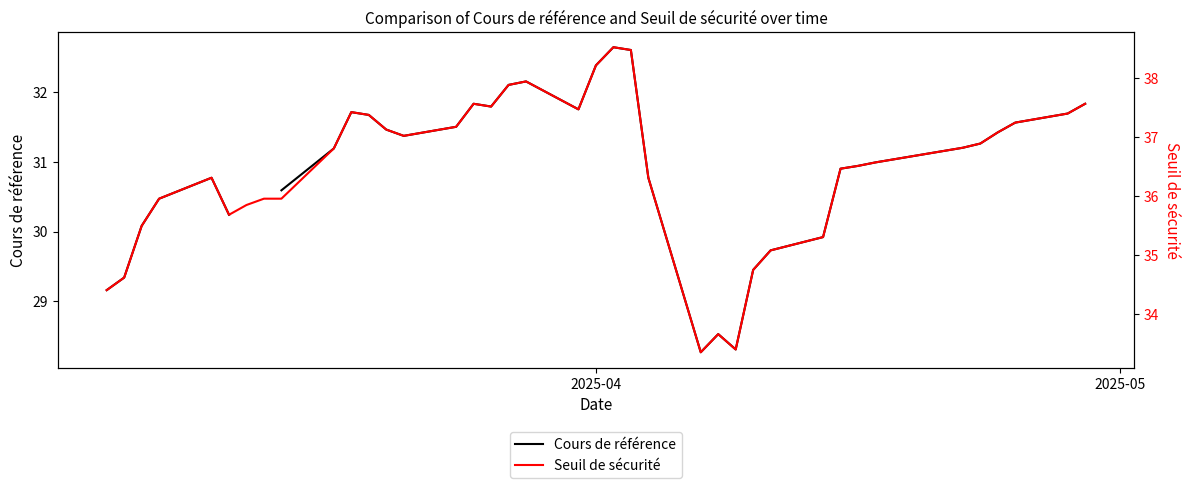

What are all the series names shown in the legend?

Cours de référence, Seuil de sécurité